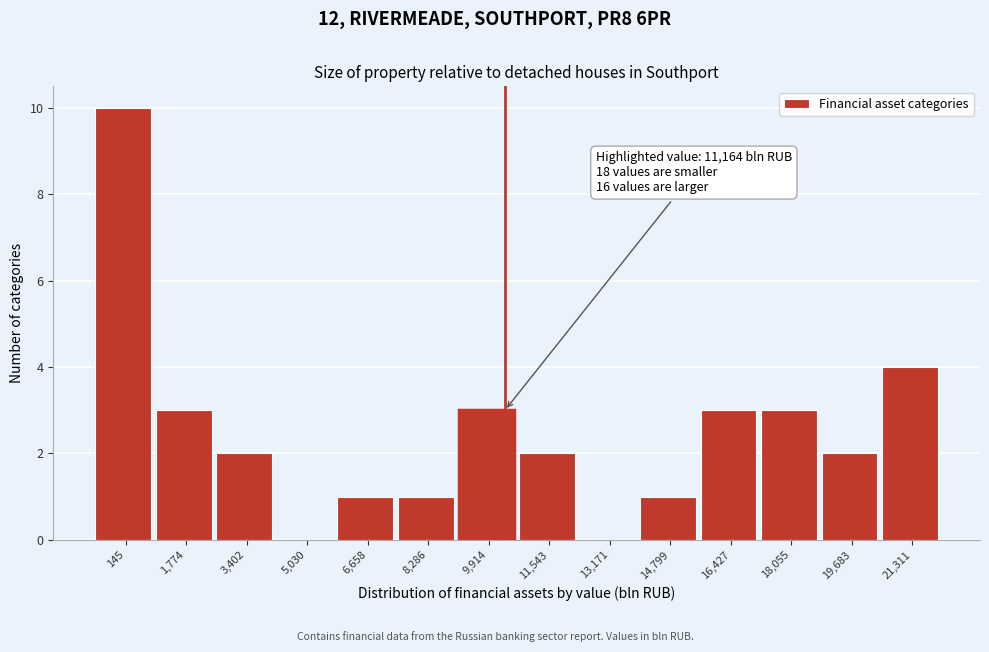

Reading left to right, what are all the values shown in this chart?

145=10	1,774=3	3,402=2	5,030=0	6,658=1	8,286=1	9,914=3	11,543=2	13,171=0	14,799=1	16,427=3	18,055=3	19,683=2	21,311=4